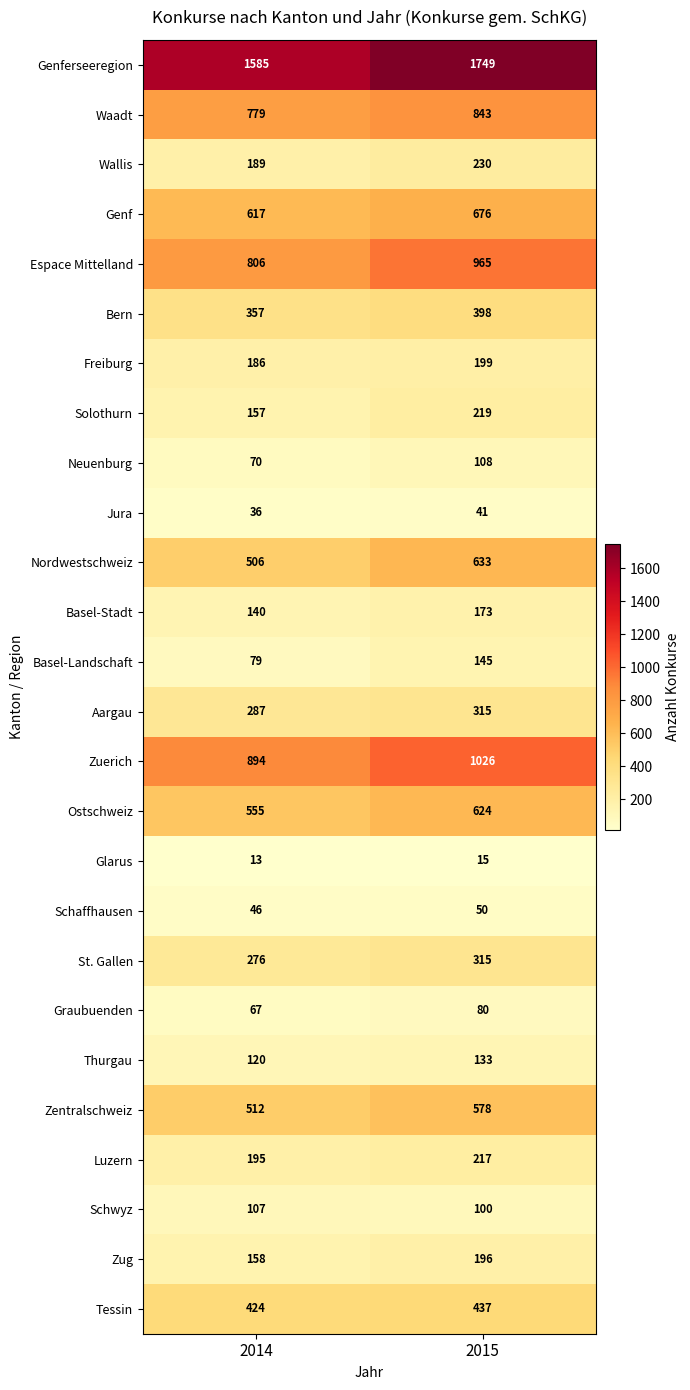

Which series has the widest spread of values?

Genferseeregion